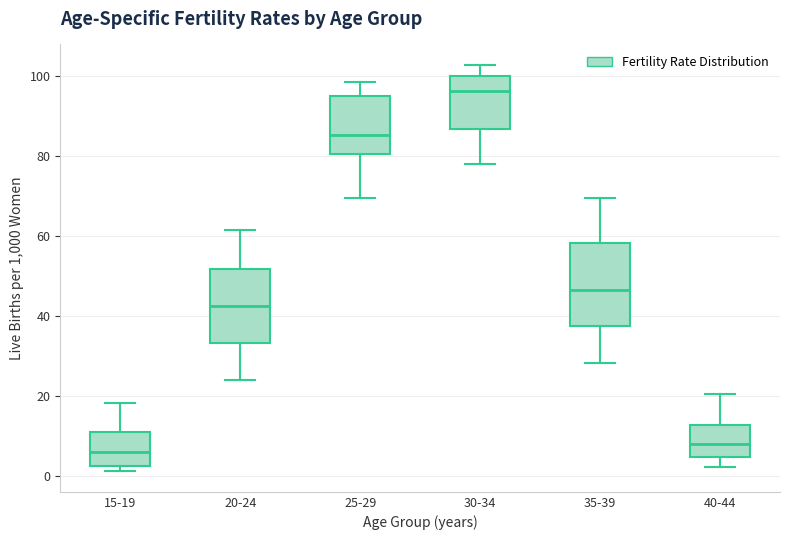

Which box is the tallest, from its lower edge to its upper edge?

35-39